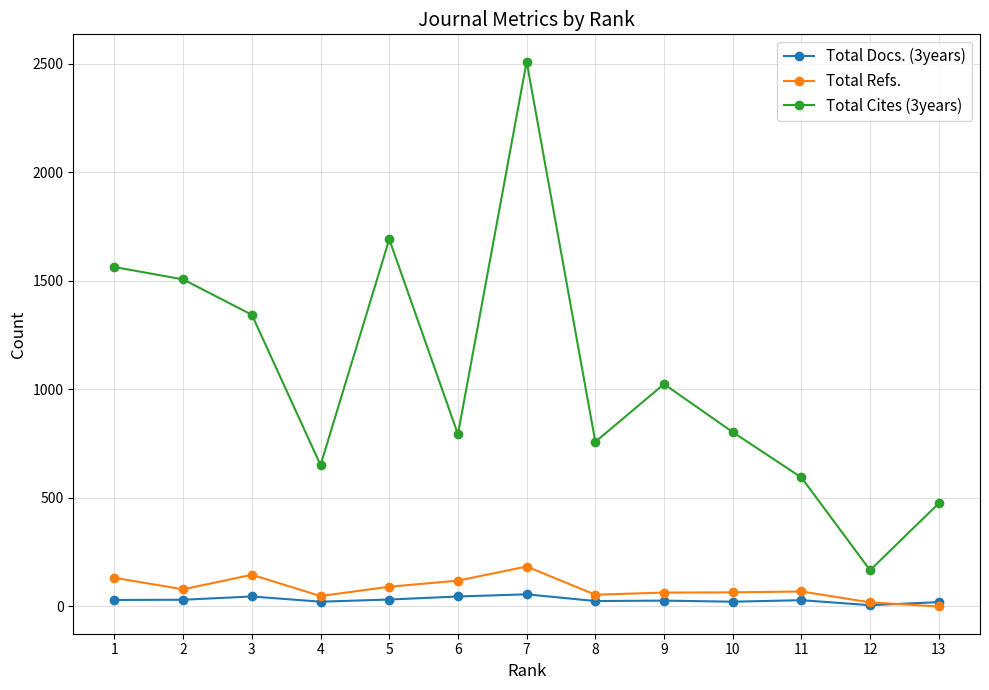

Between 7 and 12, which series saw the biggest shift?

Total Cites (3years)